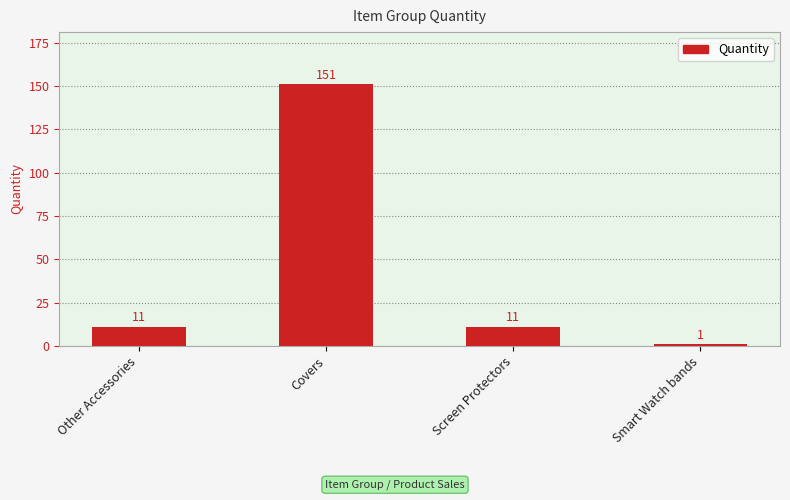

True or false: the data shows 11 at Screen Protectors.

True